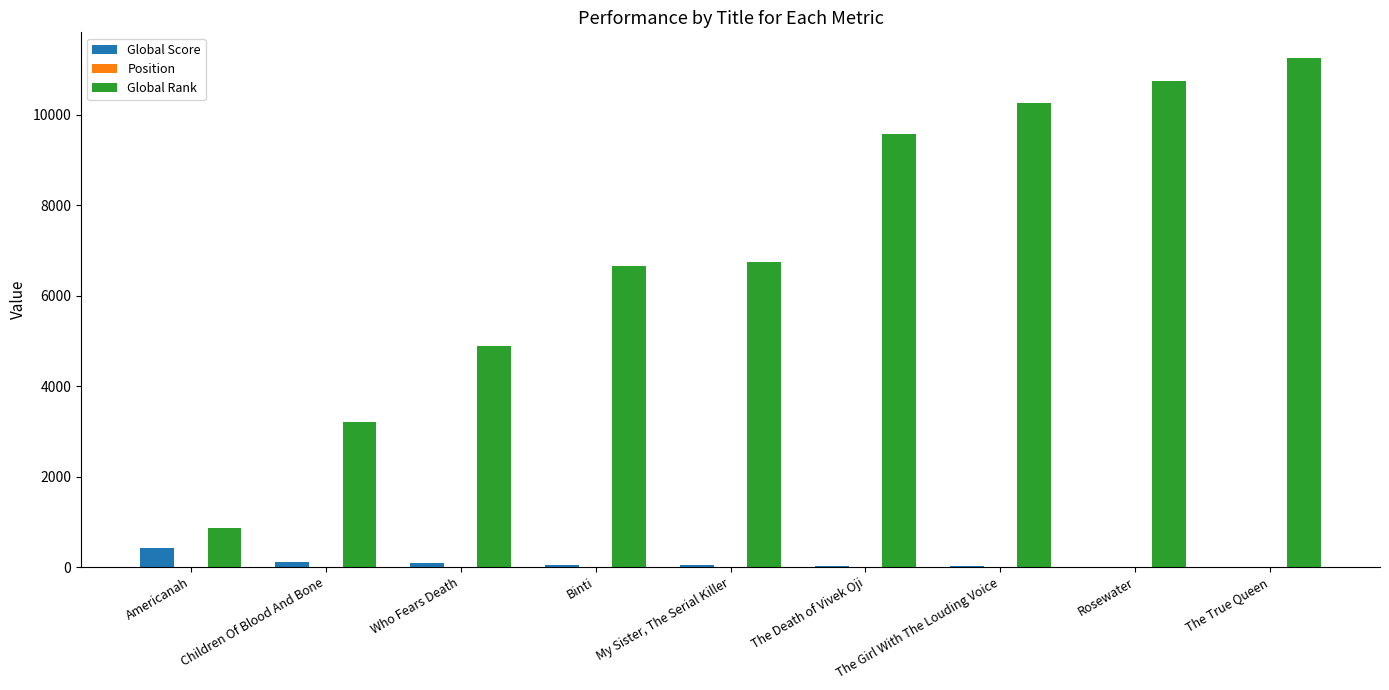

Is it true that Global Rank equals 6660 at Binti?

True